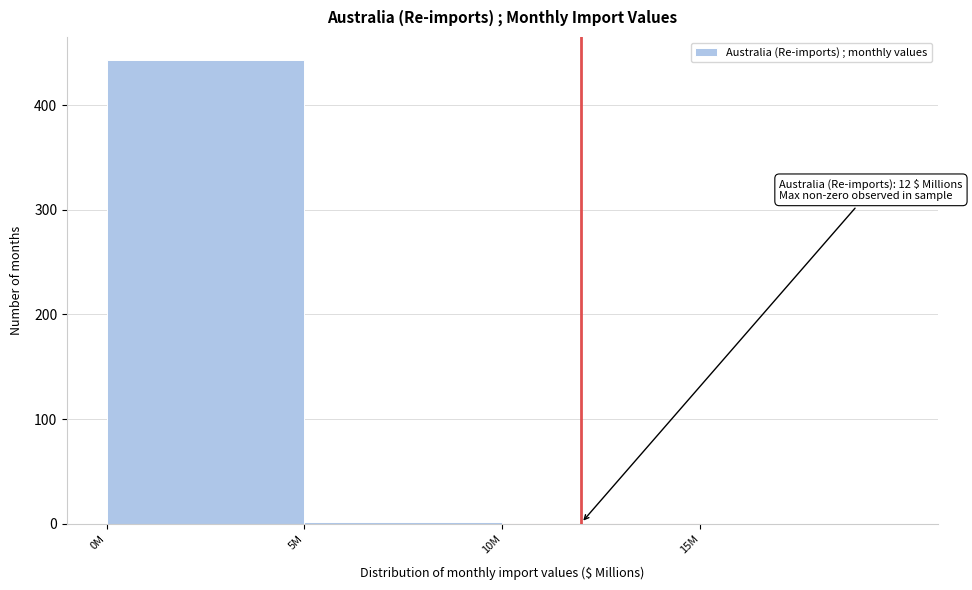

At which category does the chart reach its peak across all series?

0M